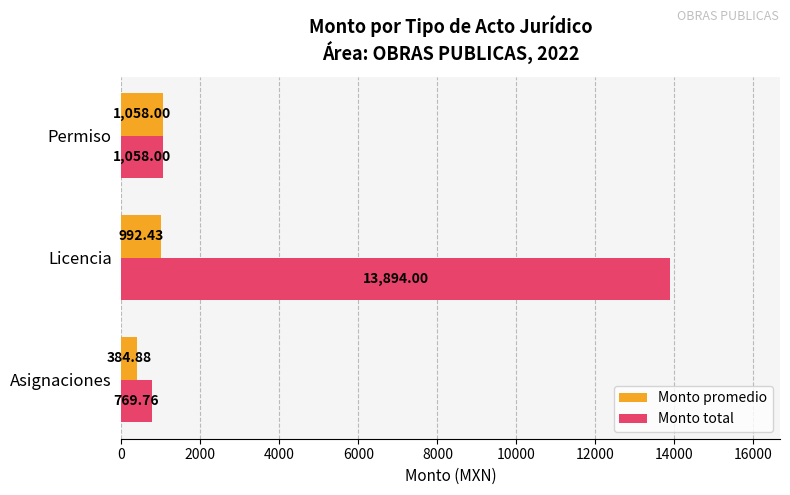

What is the difference between the second highest and minimum values in the Monto total series?

288.2